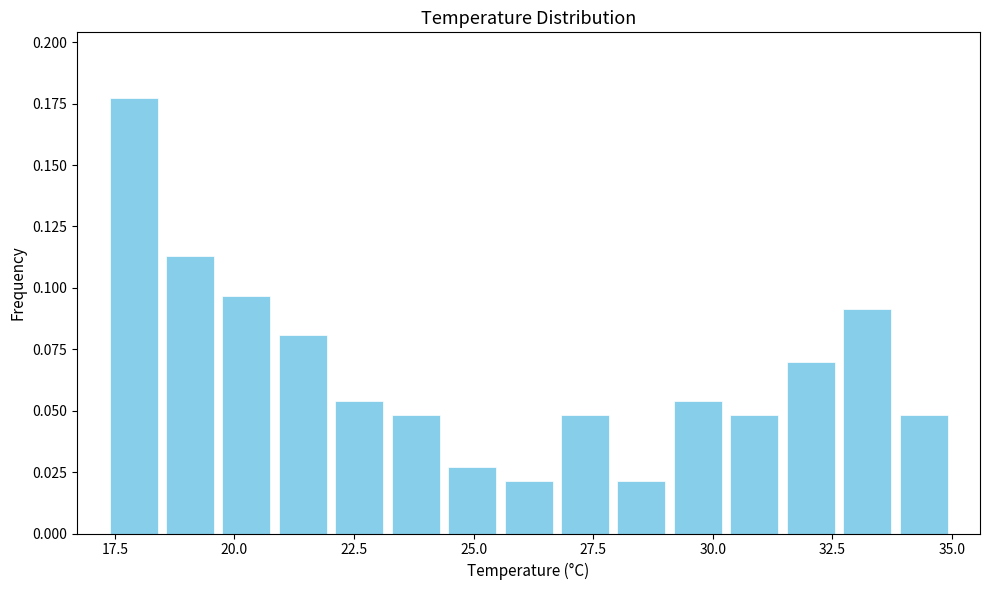

Around what value on the x-axis is the tallest bar? Give the approximate position of its centre, as read against the axis.

18.0